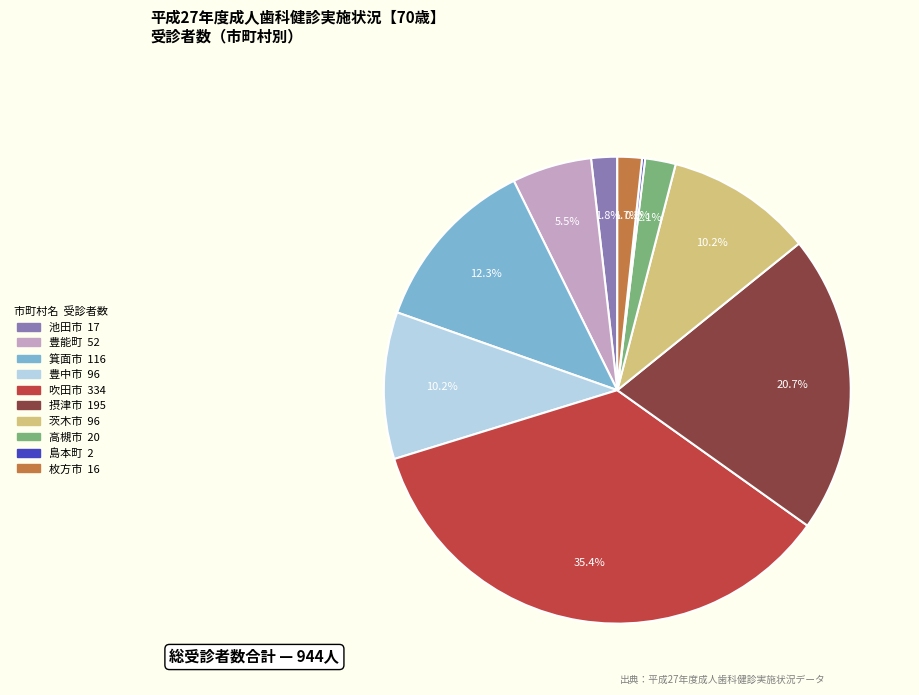

How much of the chart is everything except 茨木市?

89.8%